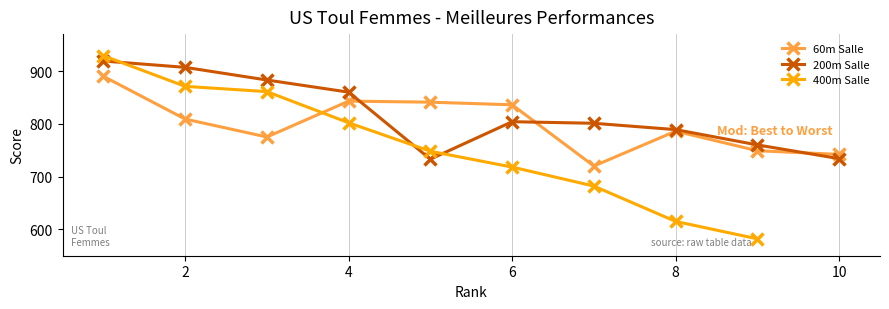

What is the change in value from 200m-7 to 400m-7?

-119